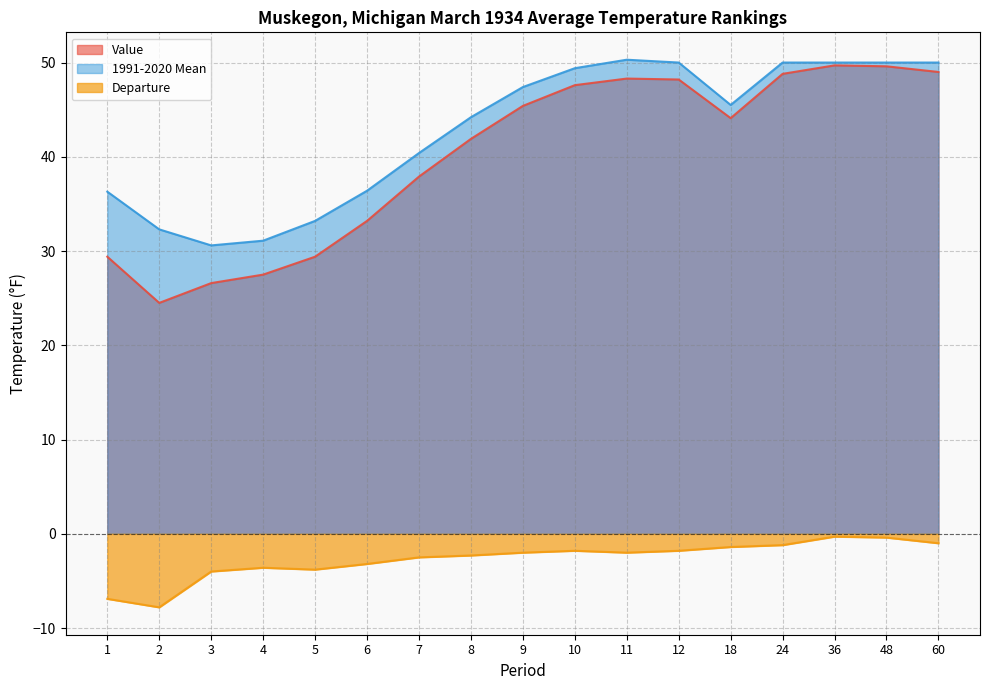

Which series has the largest range (max minus min)?

Value